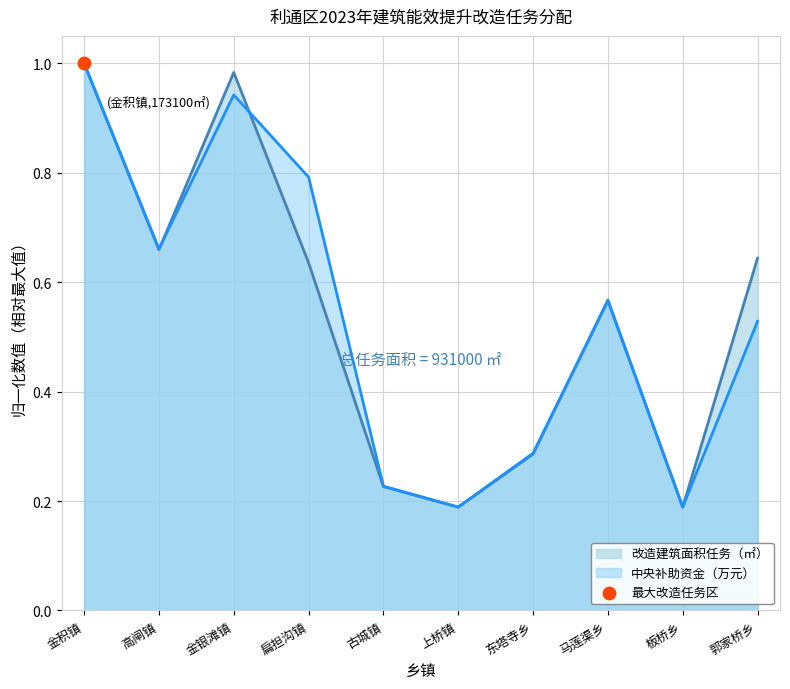

What are all the series names shown in the legend?

改造建筑面积任务（㎡）, 中央补助资金（万元）